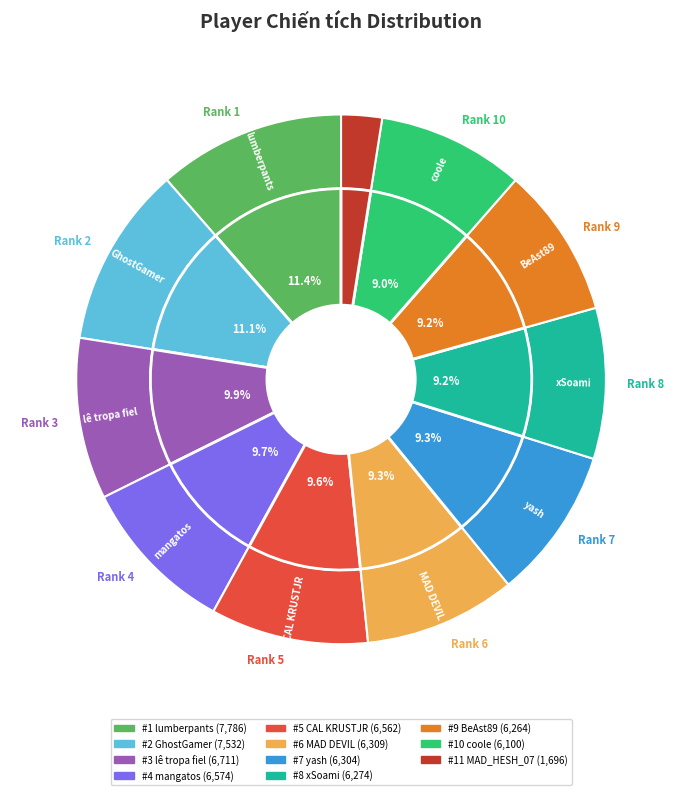

Is 10 the majority of the pie?

No